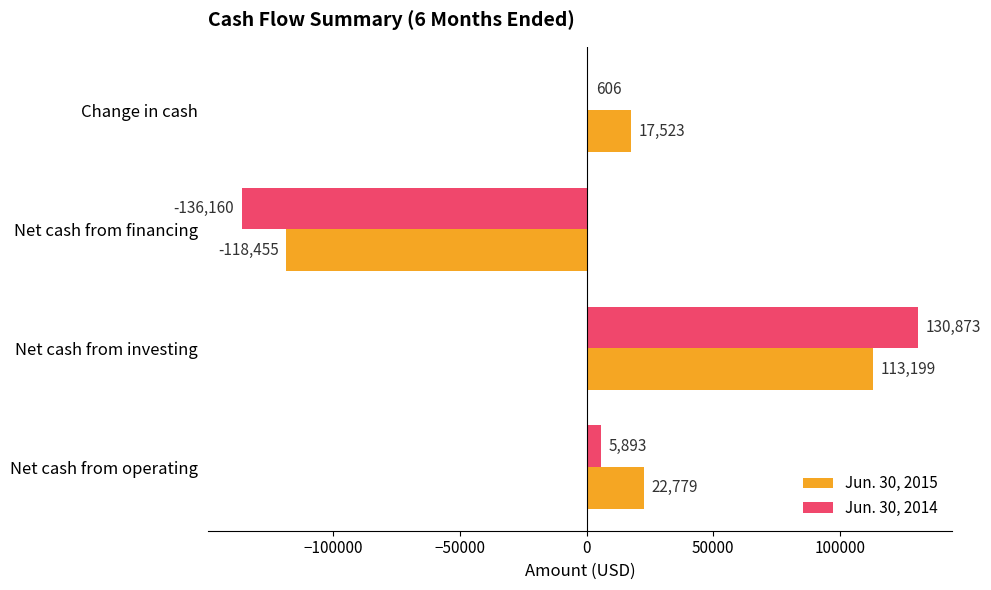

What is the maximum value for Jun. 30, 2015?

113199